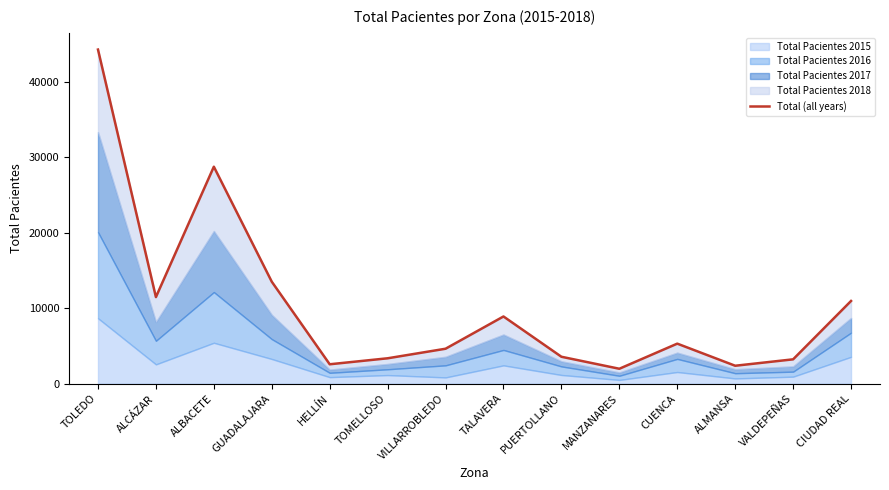

Where does the data first go above 5304?

TOLEDO